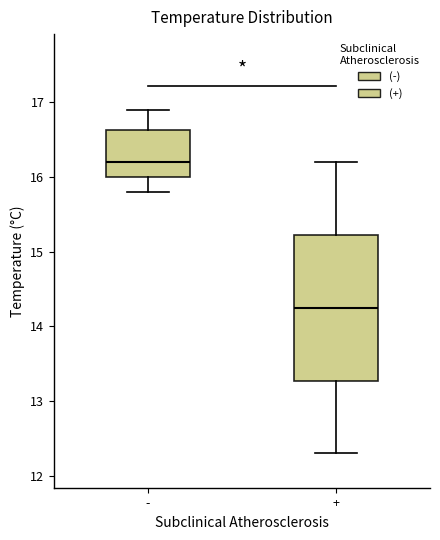

Where is the lower edge of the box for - on the y-axis? The values are not printed on the chart, so give them approximately, as read against the axis.

16.0